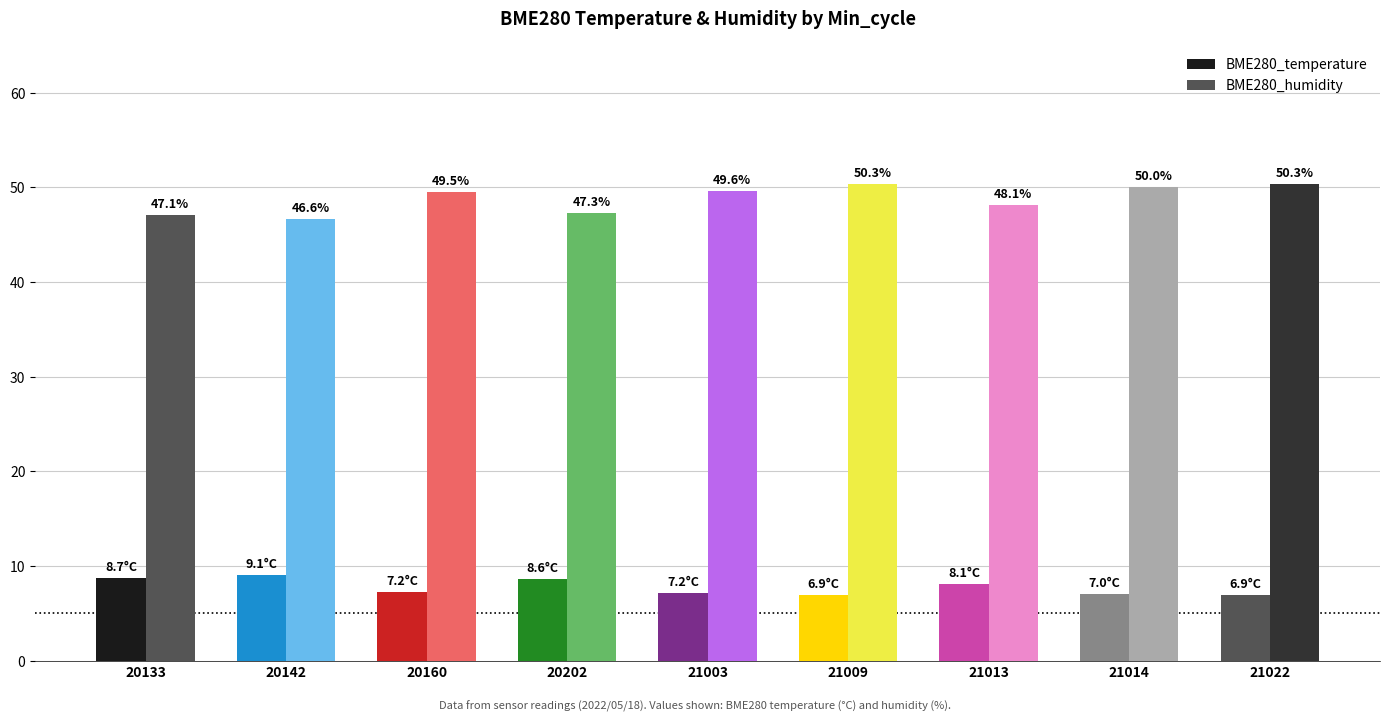

List the labels in order of BME280_temperature value, smallest first.

21009, 21022, 21014, 21003, 20160, 21013, 20202, 20133, 20142